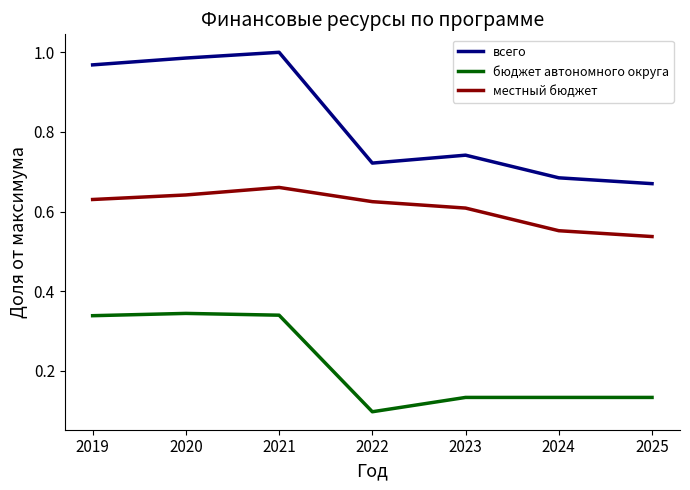

Where is the first local minimum for всего?

2022